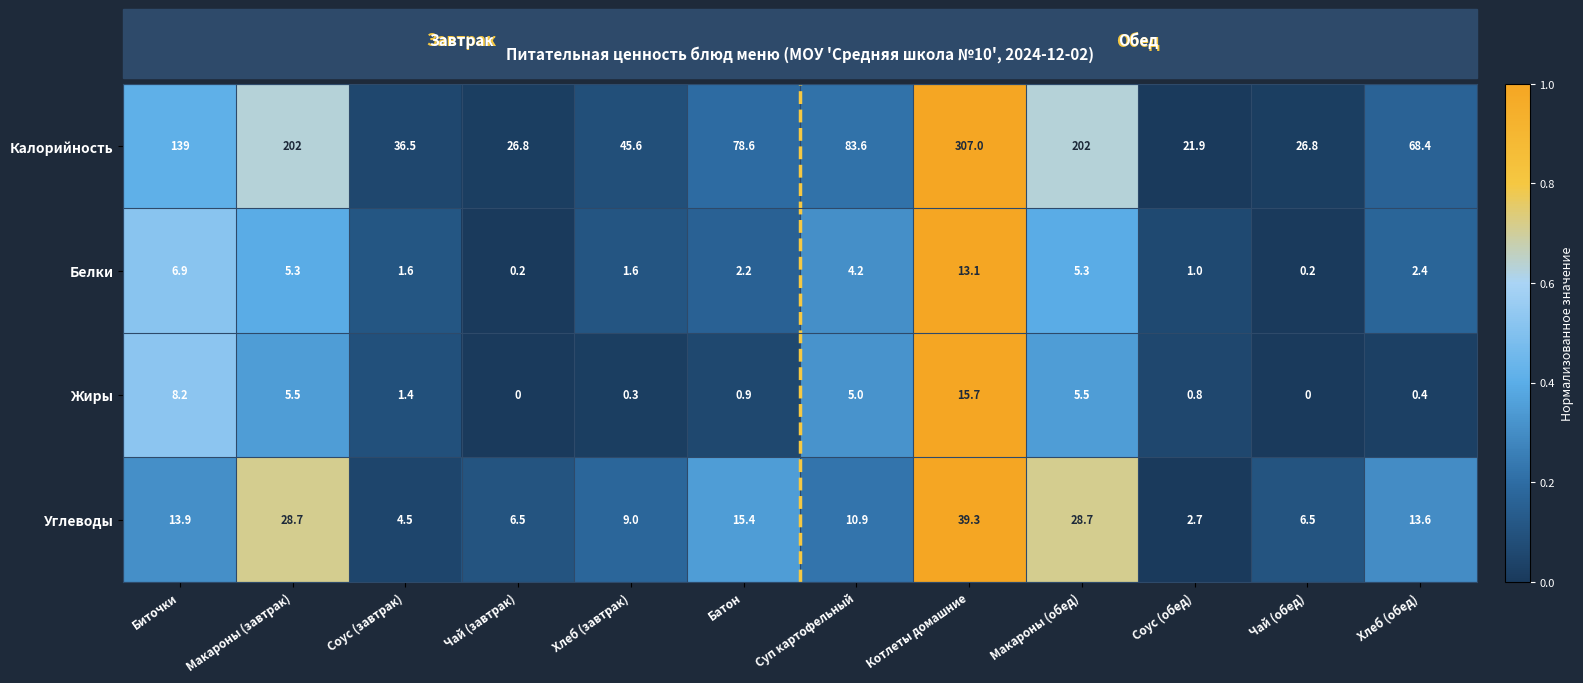

What is the difference between the second highest and minimum values in the Калорийность series?

180.1